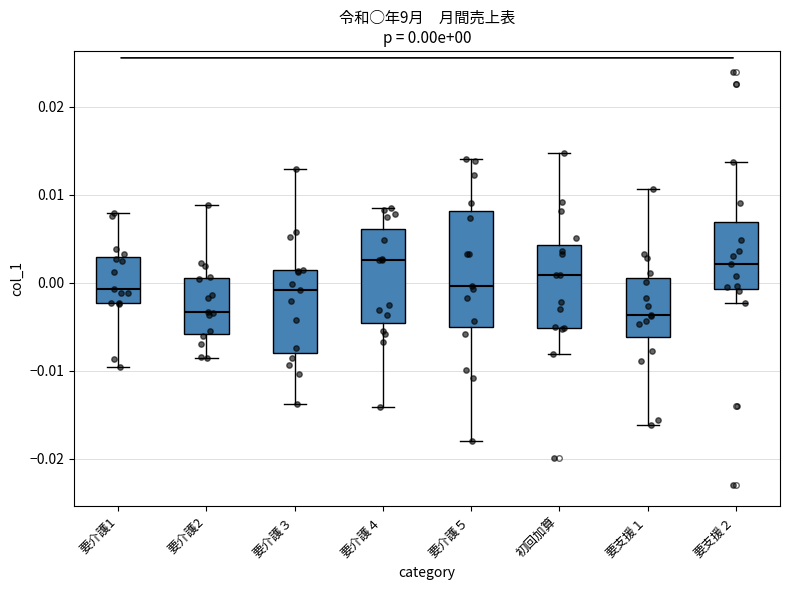

Which box is the tallest, from its lower edge to its upper edge?

要介護５